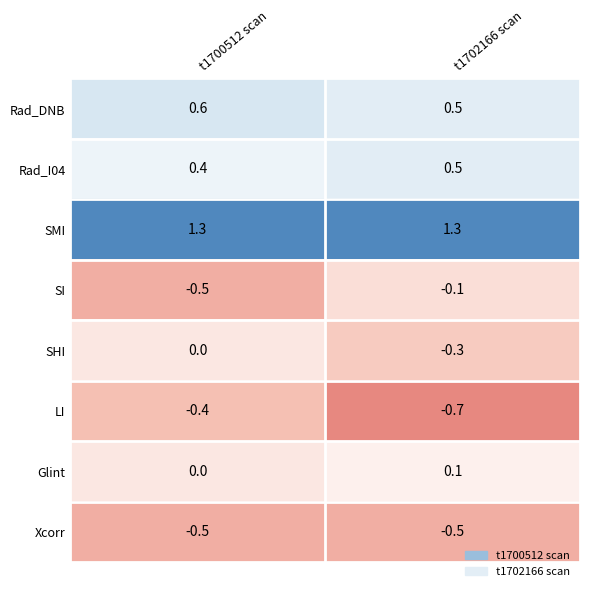

The Xcorr series shows -0.2 at t1702166 scan. True or false?

False